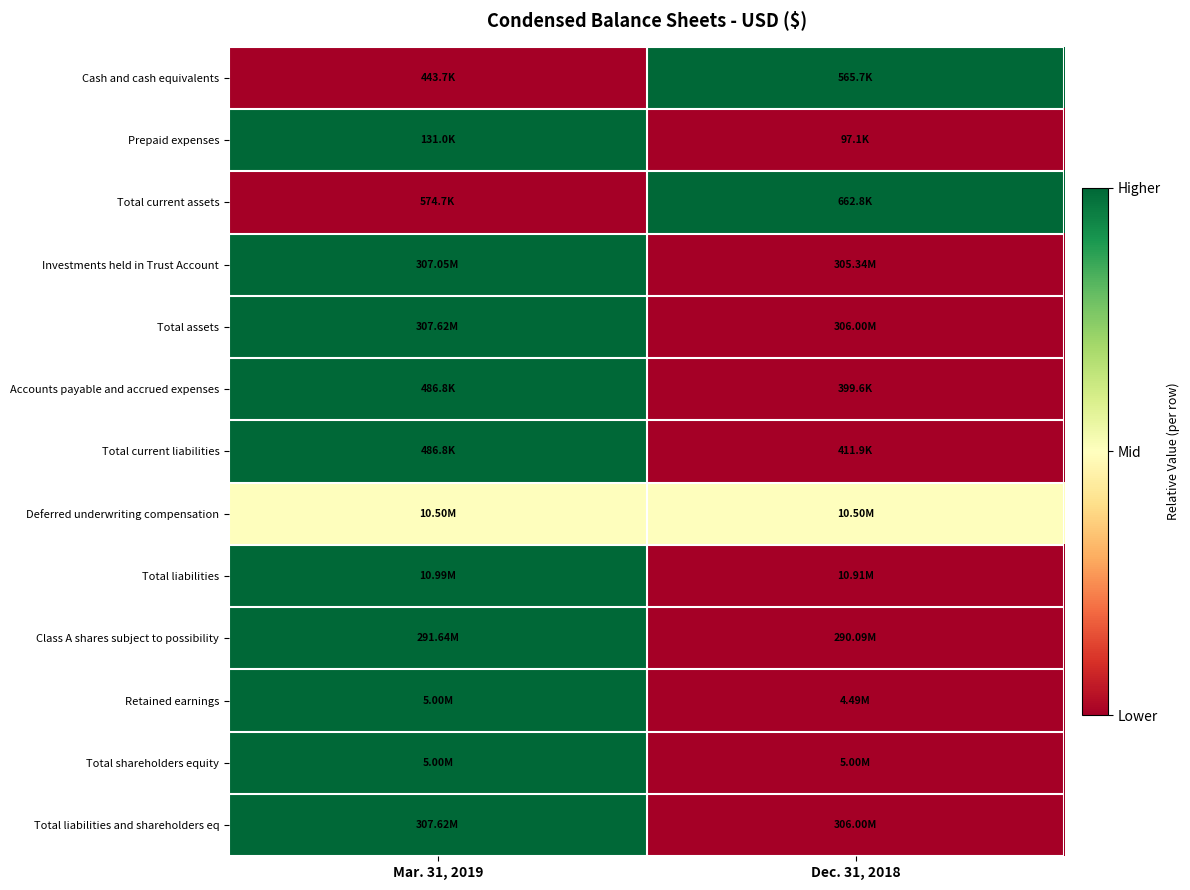

Reading right to left, list all the values displayed in this chart.

Cash and cash equivalents: Dec. 31, 2018=1.0	Mar. 31, 2019=0.0
Prepaid expenses: Dec. 31, 2018=0.0	Mar. 31, 2019=1.0
Total current assets: Dec. 31, 2018=1.0	Mar. 31, 2019=0.0
Investments held in Trust Account: Dec. 31, 2018=0.0	Mar. 31, 2019=1.0
Total assets: Dec. 31, 2018=0.0	Mar. 31, 2019=1.0
Accounts payable and accrued expenses: Dec. 31, 2018=0.0	Mar. 31, 2019=1.0
Total current liabilities: Dec. 31, 2018=0.0	Mar. 31, 2019=1.0
Deferred underwriting compensation: Dec. 31, 2018=0.5	Mar. 31, 2019=0.5
Total liabilities: Dec. 31, 2018=0.0	Mar. 31, 2019=1.0
Class A shares subject to possibility: Dec. 31, 2018=0.0	Mar. 31, 2019=1.0
Retained earnings: Dec. 31, 2018=0.0	Mar. 31, 2019=1.0
Total shareholders equity: Dec. 31, 2018=0.0	Mar. 31, 2019=1.0
Total liabilities and shareholders eq: Dec. 31, 2018=0.0	Mar. 31, 2019=1.0